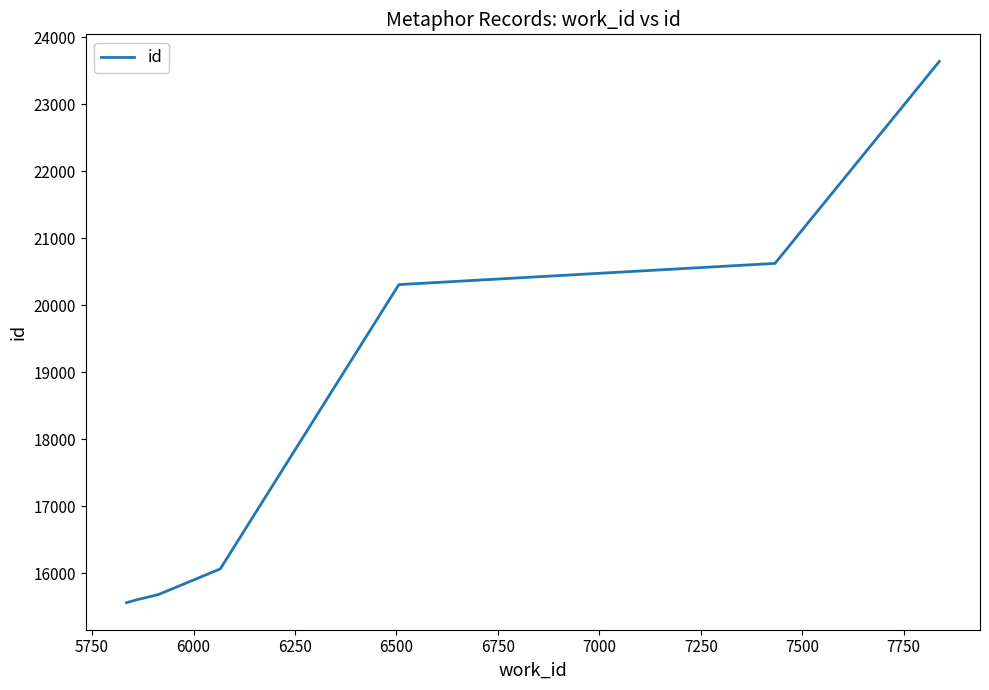

What is the difference between the maximum and second lowest values?

8038